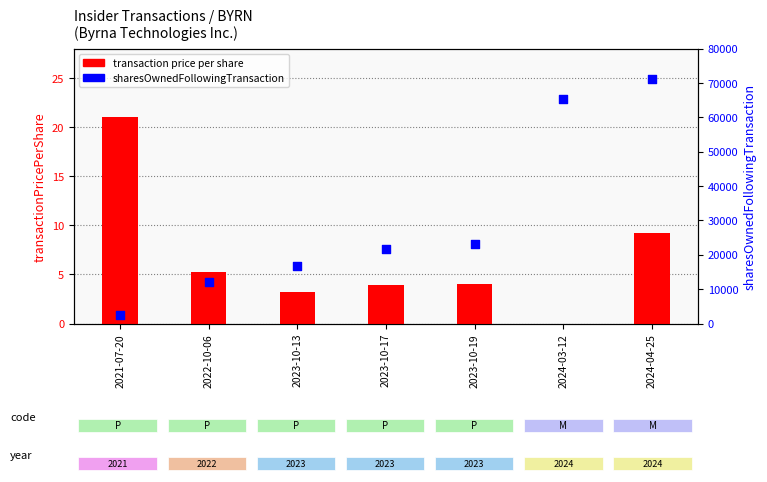

Which series has the largest Y range (max minus min)?

sharesOwnedFollowingTransaction